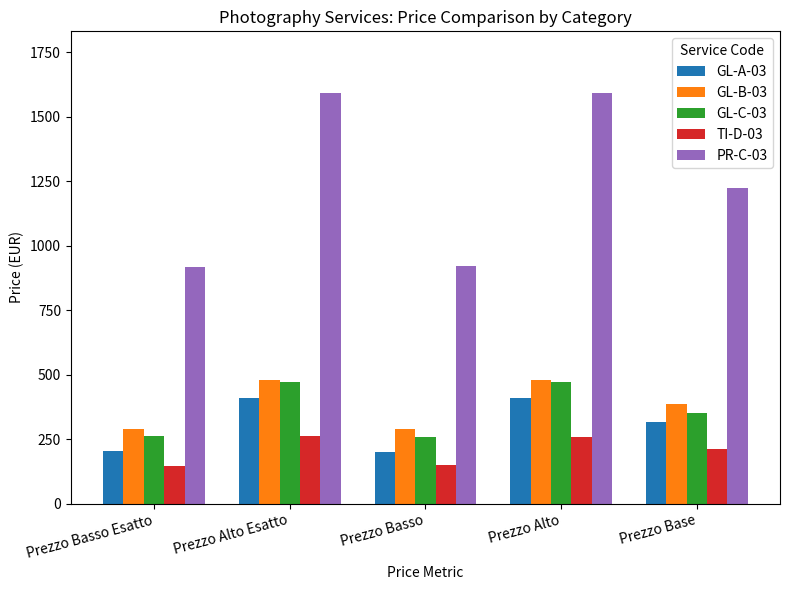

What is the difference between the GL-A-03 values at Prezzo Basso Esatto and Prezzo Alto Esatto?

205